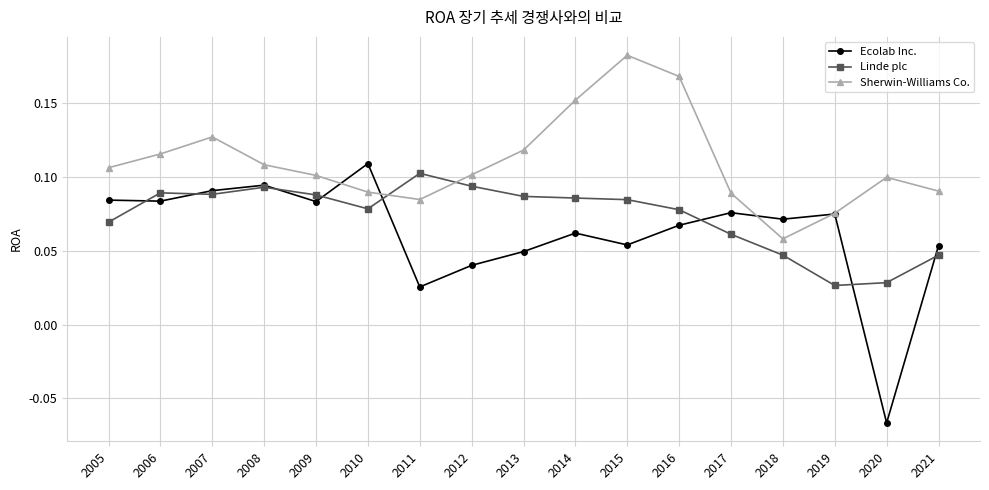

At which label does Ecolab Inc. reach its peak?

2010